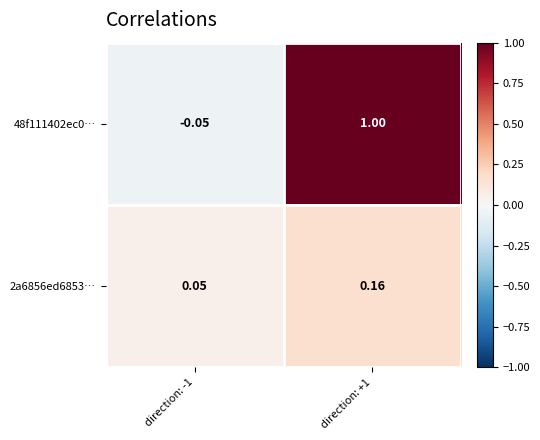

How many values in 48f111402ec0… are above zero?

1